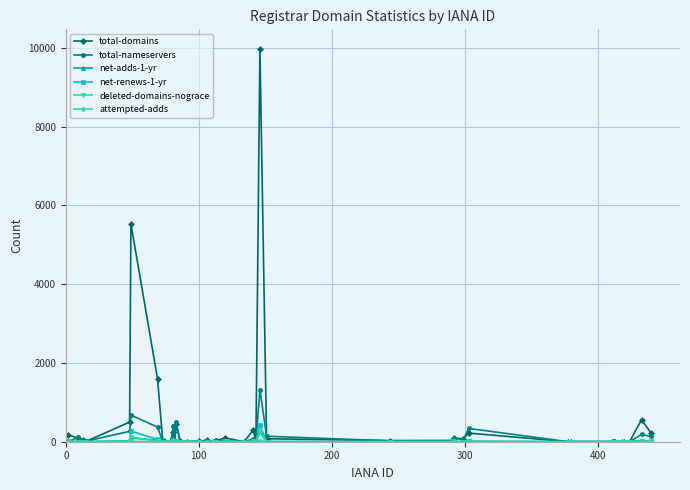

True or false: net-adds-1-yr has more than 2 points higher than both neighbors.

True